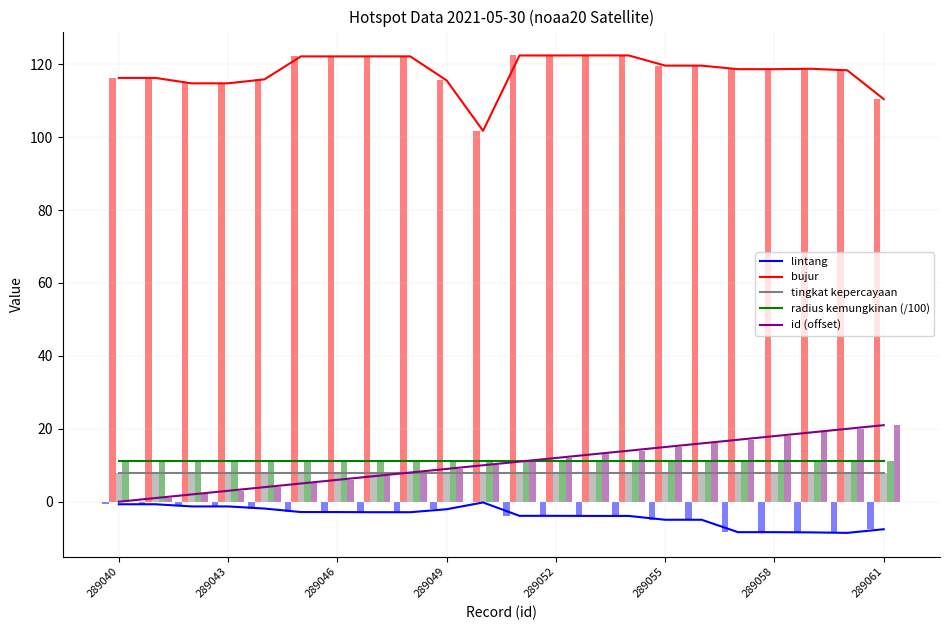

What is the value of the radius kemungkinan (/100) bar at the 14th from the left?

11.2